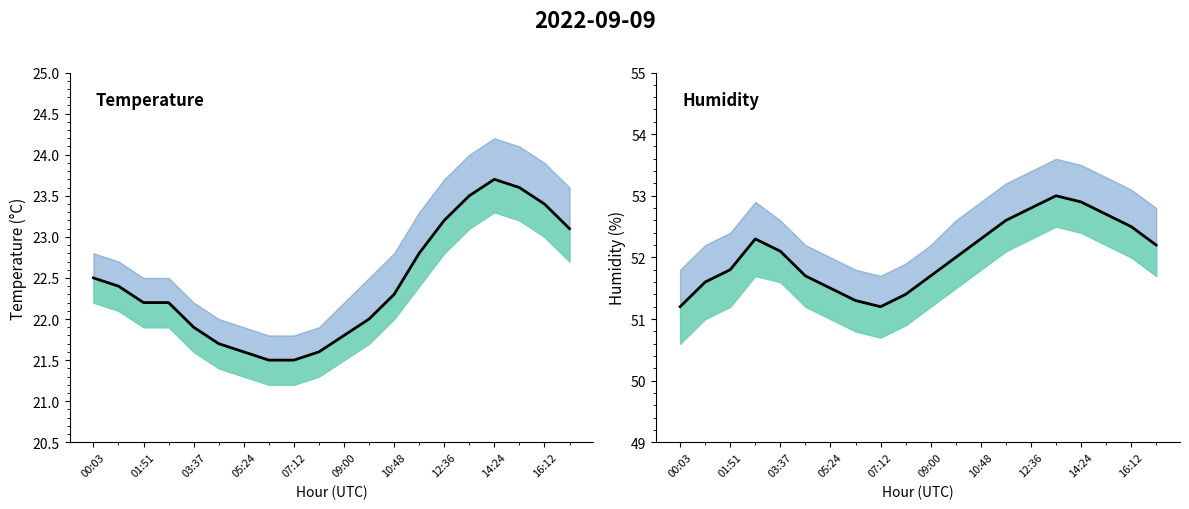

Is it true that temperature equals 11.2 at 14:24?

False